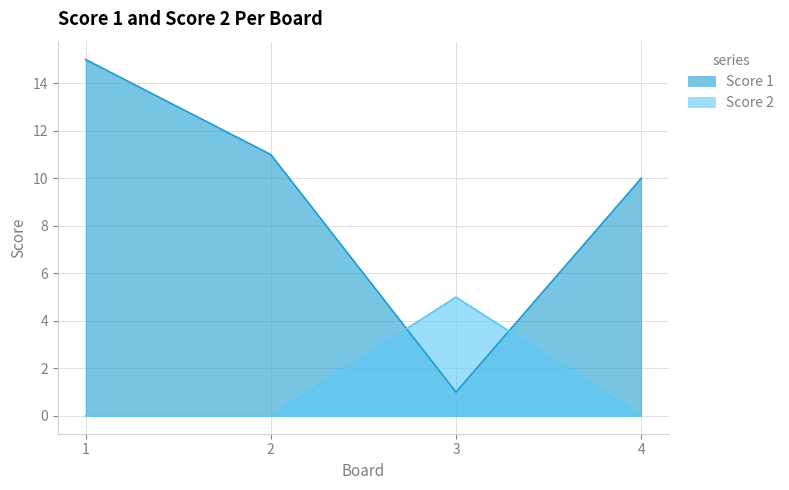

Which series has the largest total across all categories?

Score 1